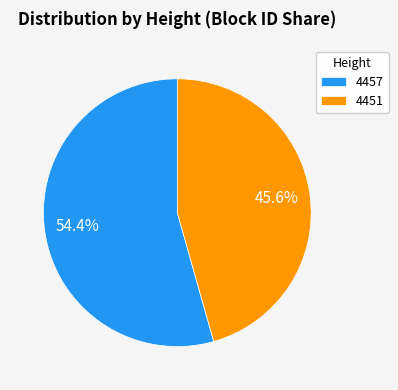

What is the smallest slice in the pie chart?

4451